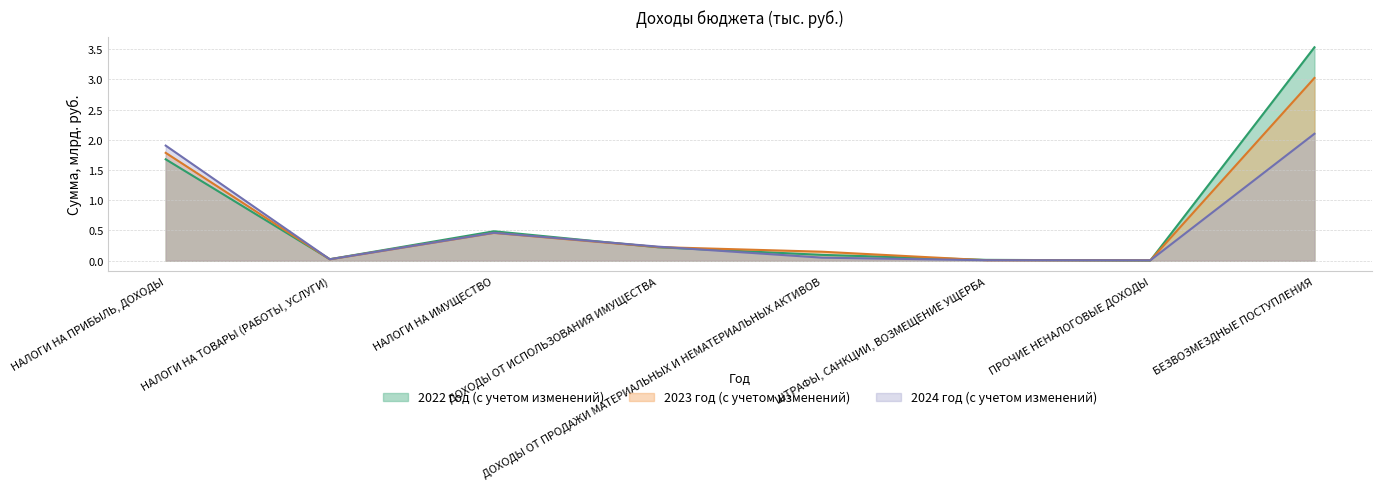

List the series in order of their overall mean, lowest first.

2024 год (с учетом изменений), 2023 год (с учетом изменений), 2022 год (с учетом изменений)